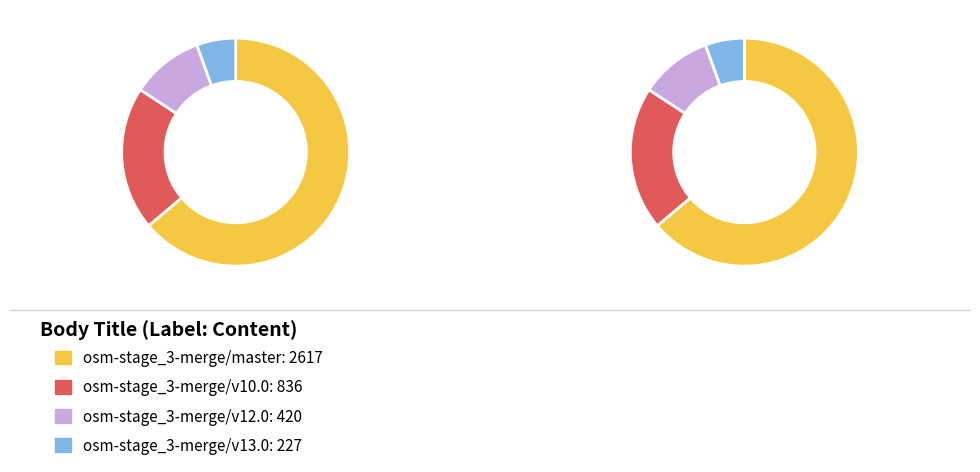

Count the number of slices in the pie.

4